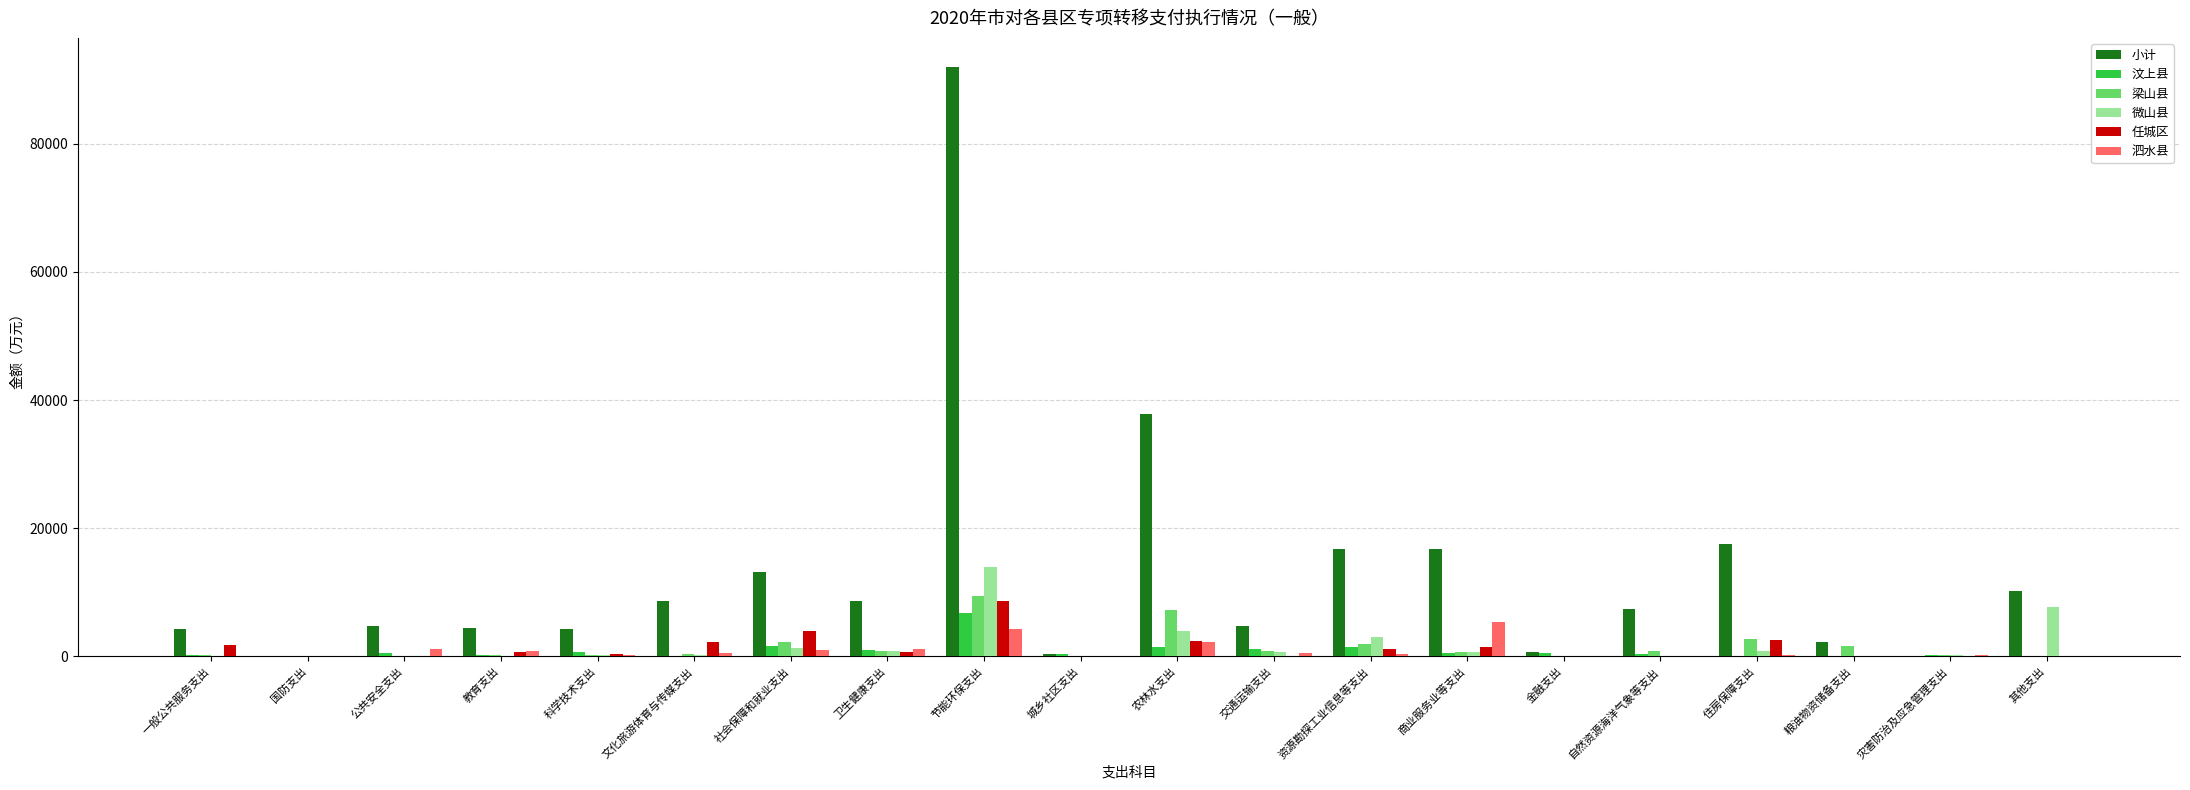

What is the total value across all series at 公共安全支出?

6757